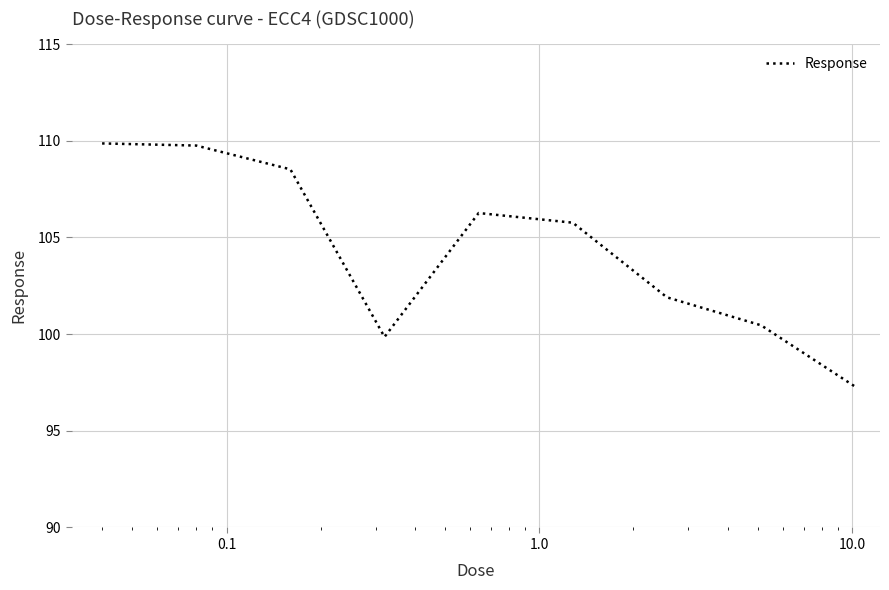

What is the smallest value displayed?

97.3